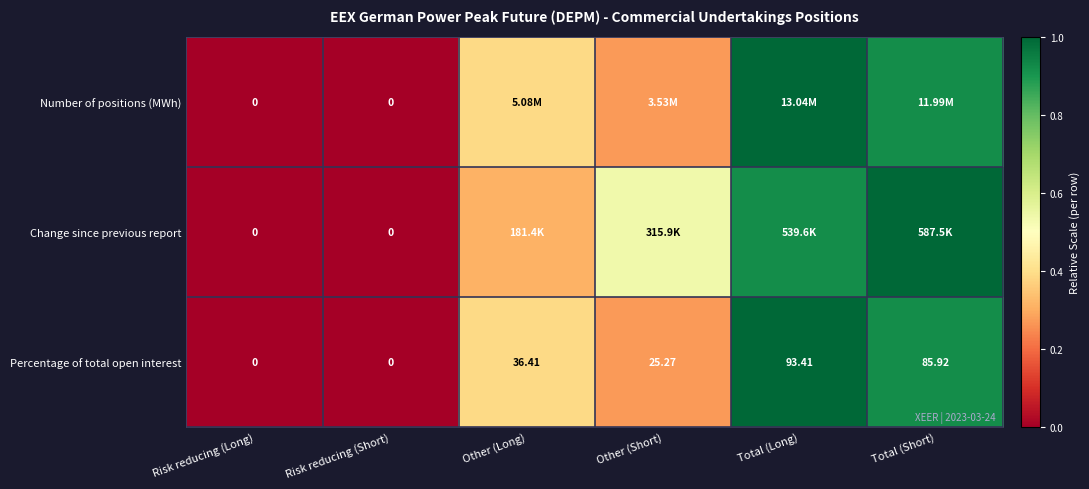

At how many categories does at least one series exceed 0?

4